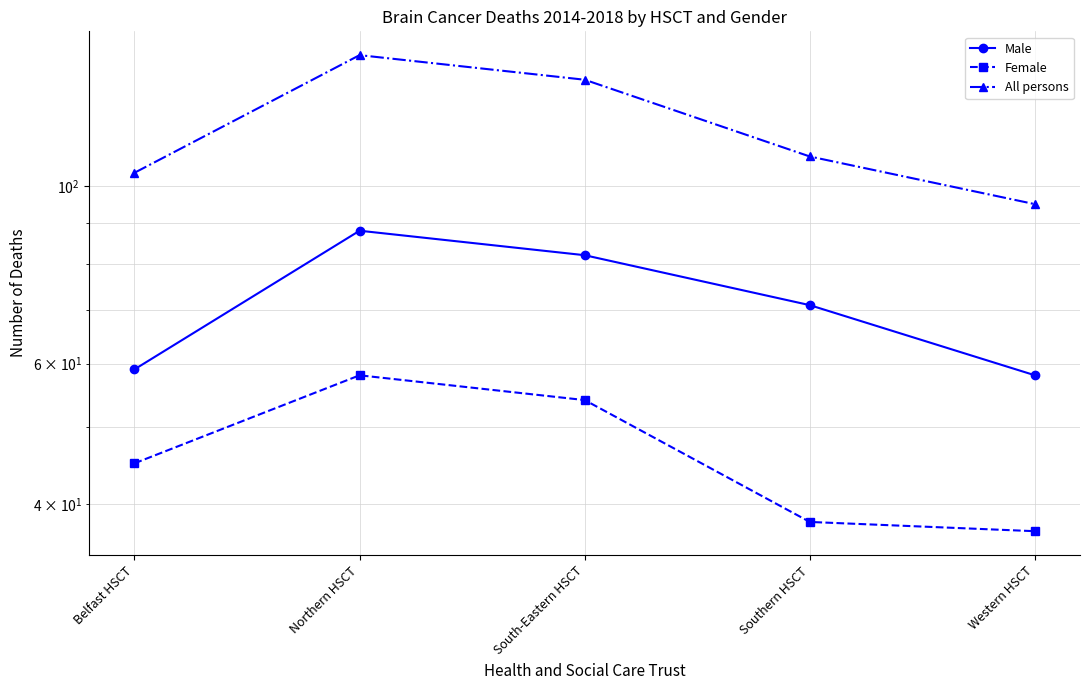

What is the difference between the maximum and minimum values in the Female series?

21